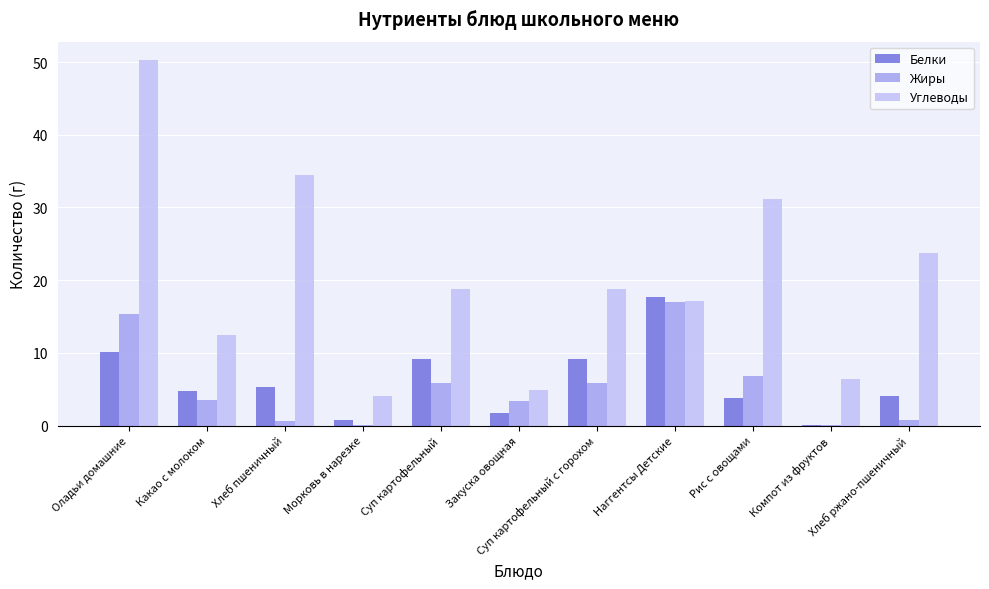

At which label does Белки reach its peak?

Наггентсы Детские